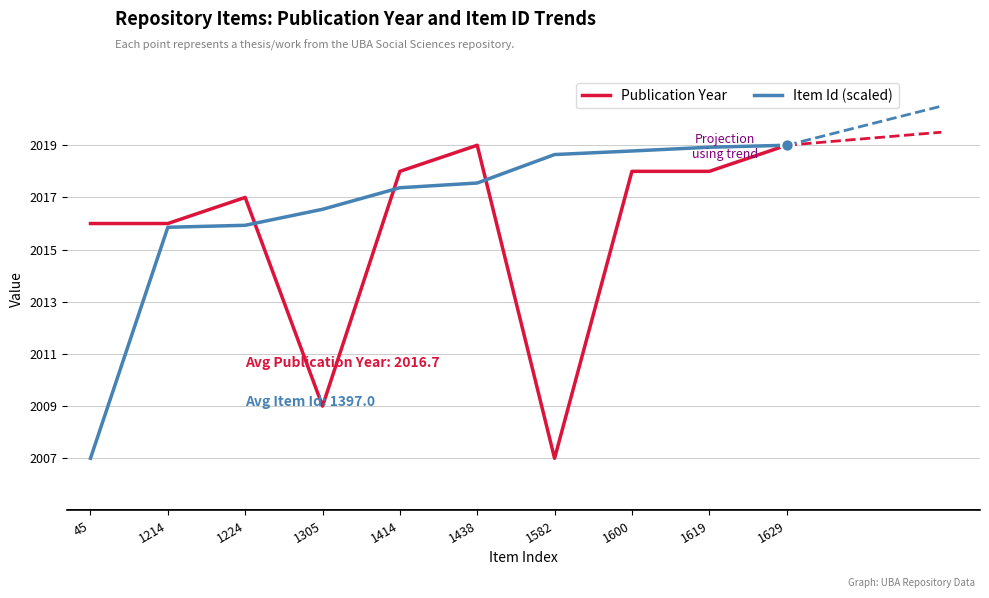

Which series has the largest total across all categories?

Item Id (scaled)